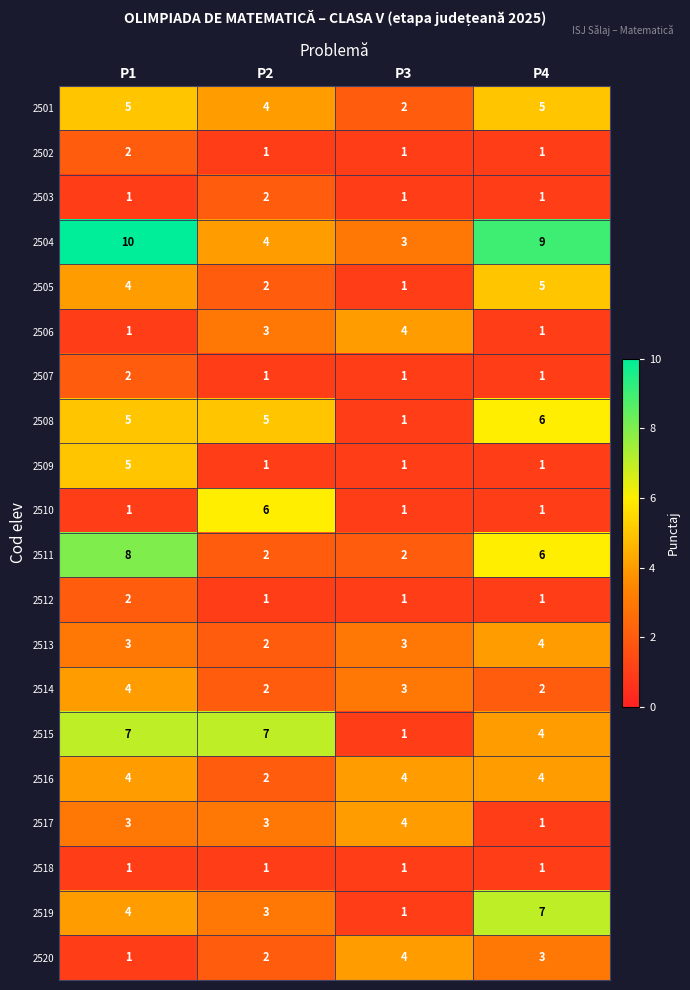

Is it true that 2504 equals 18 at P1?

False